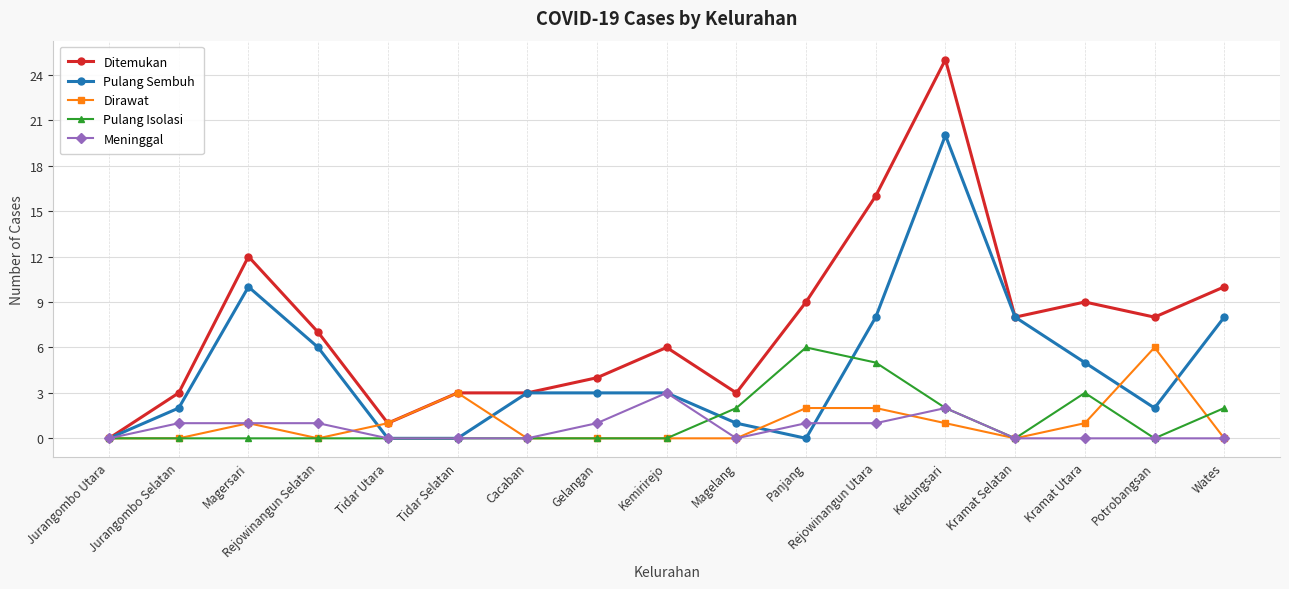

How many series are shown in this chart?

5